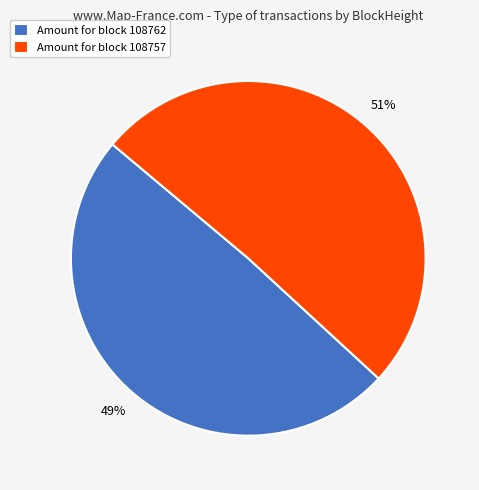

Count the number of slices in the pie.

2